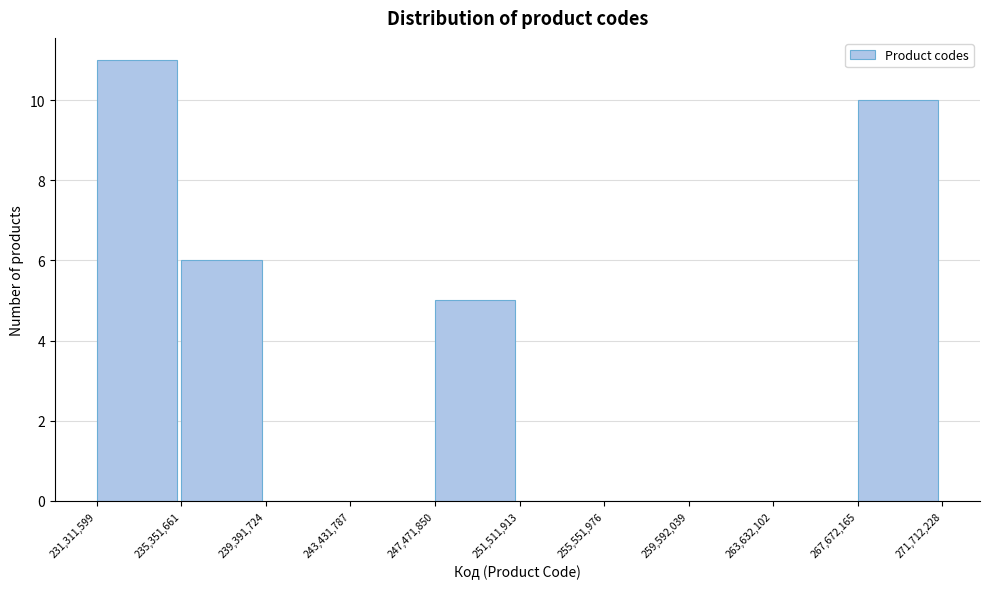

Reading left to right, transcribe this chart: for each bar, give the range it covers on the x-axis and its height. The values are not printed on the chart, so give them approximately, as read against the axis.

231,311,599 to 235,351,661: 11
235,351,661 to 239,391,724: 6
239,391,724 to 243,431,787: 0
243,431,787 to 247,471,850: 0
247,471,850 to 251,511,913: 5
251,511,913 to 255,551,976: 0
255,551,976 to 259,592,039: 0
259,592,039 to 263,632,102: 0
263,632,102 to 267,672,165: 0
267,672,165 to 271,712,228: 10